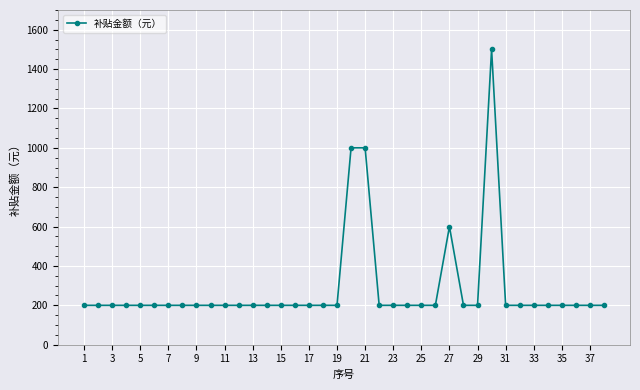

What is the difference between the maximum and minimum values?

1300